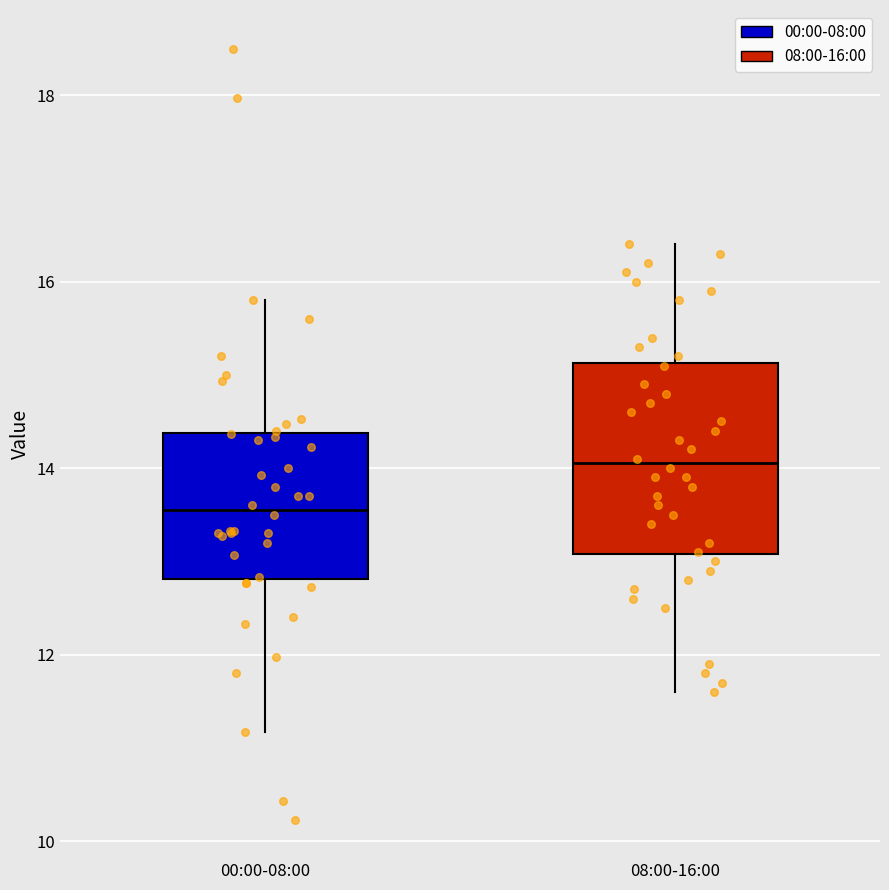

Which box's median line is the highest?

08:00-16:00